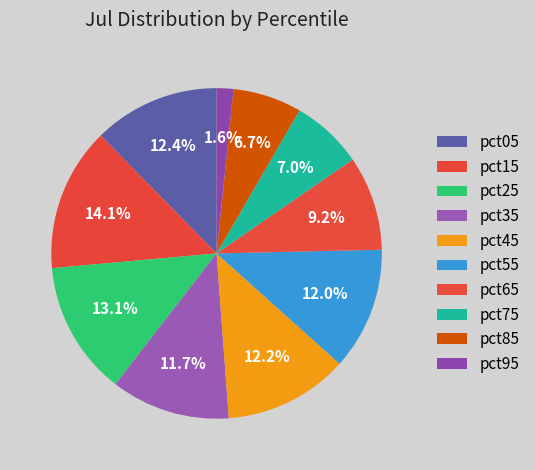

Does pct15 represent more than half of the total?

No